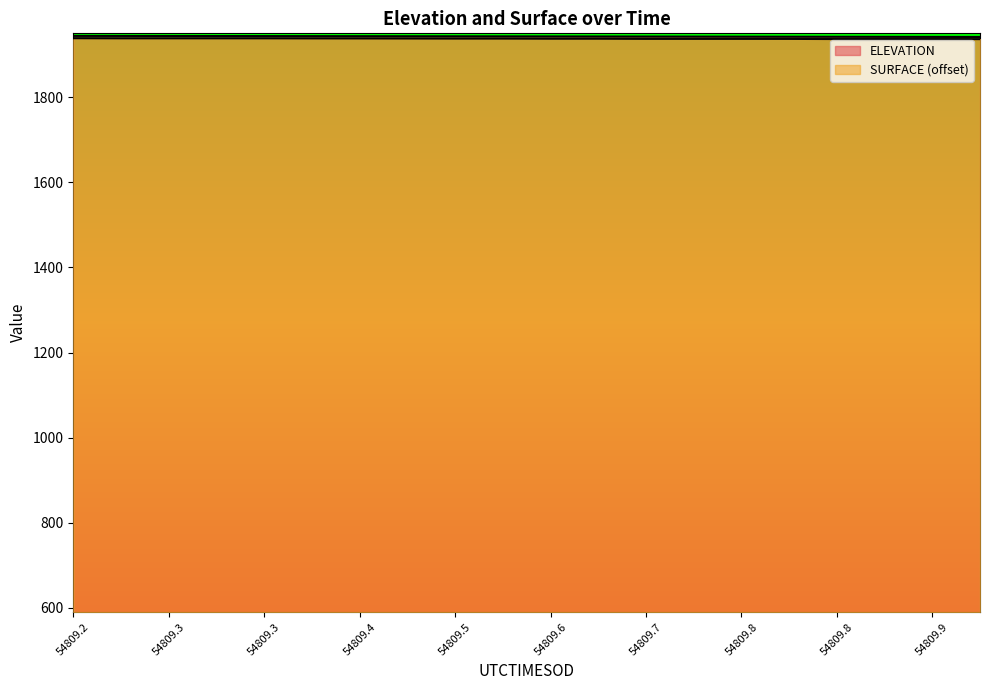

What are all the series names shown in the legend?

ELEVATION, SURFACE